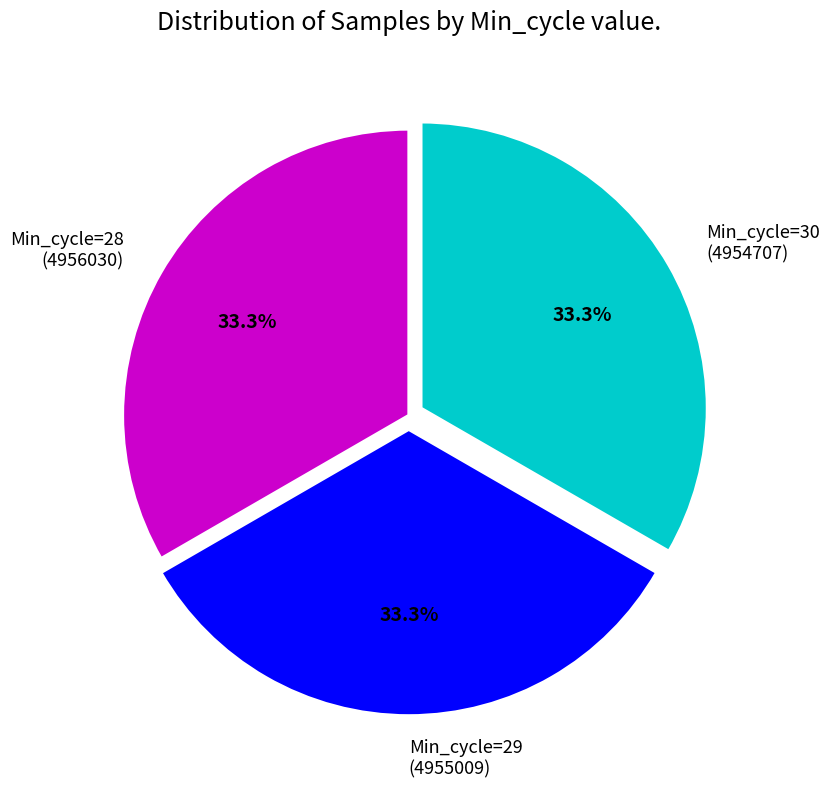

Is there a majority slice in this chart?

No